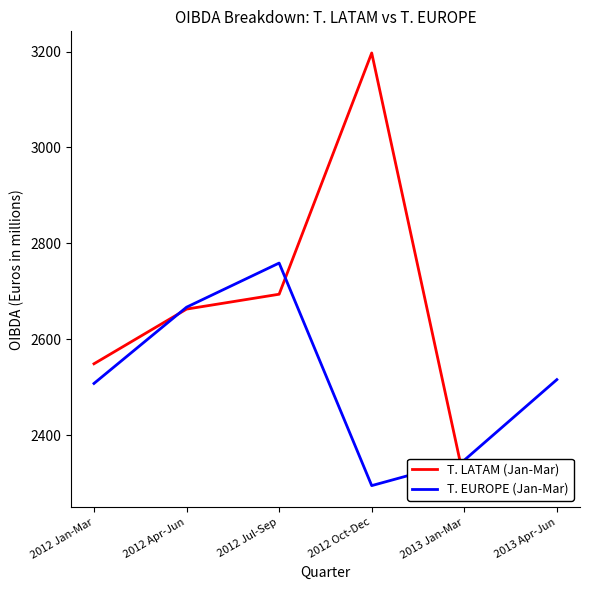

The T. LATAM (Jan-Mar) series shows 971 at 2012 Oct-Dec. True or false?

False